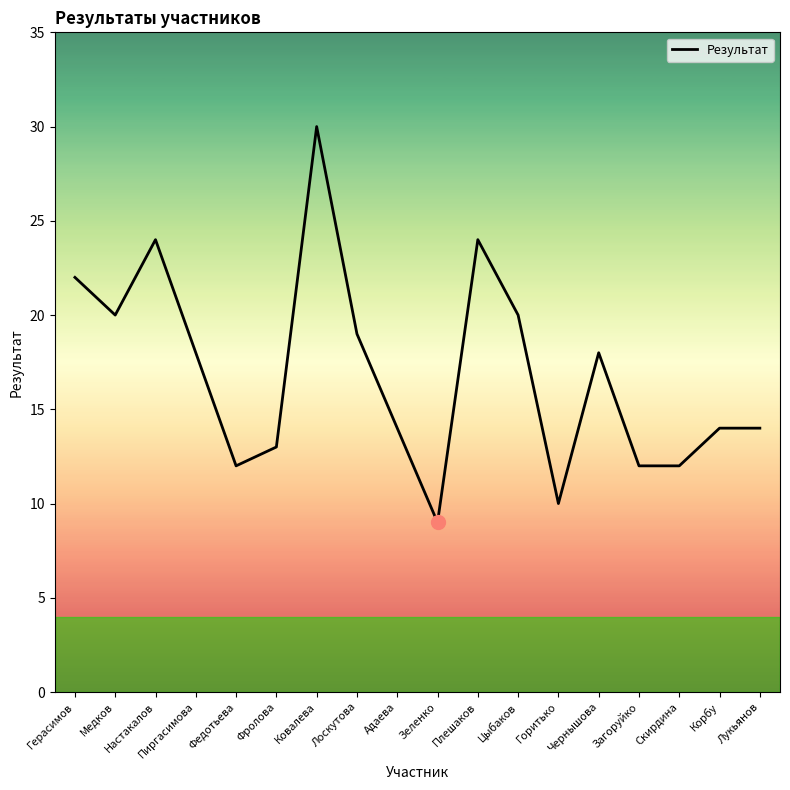

Which has a higher value, Настакалов or Федотьева?

Настакалов